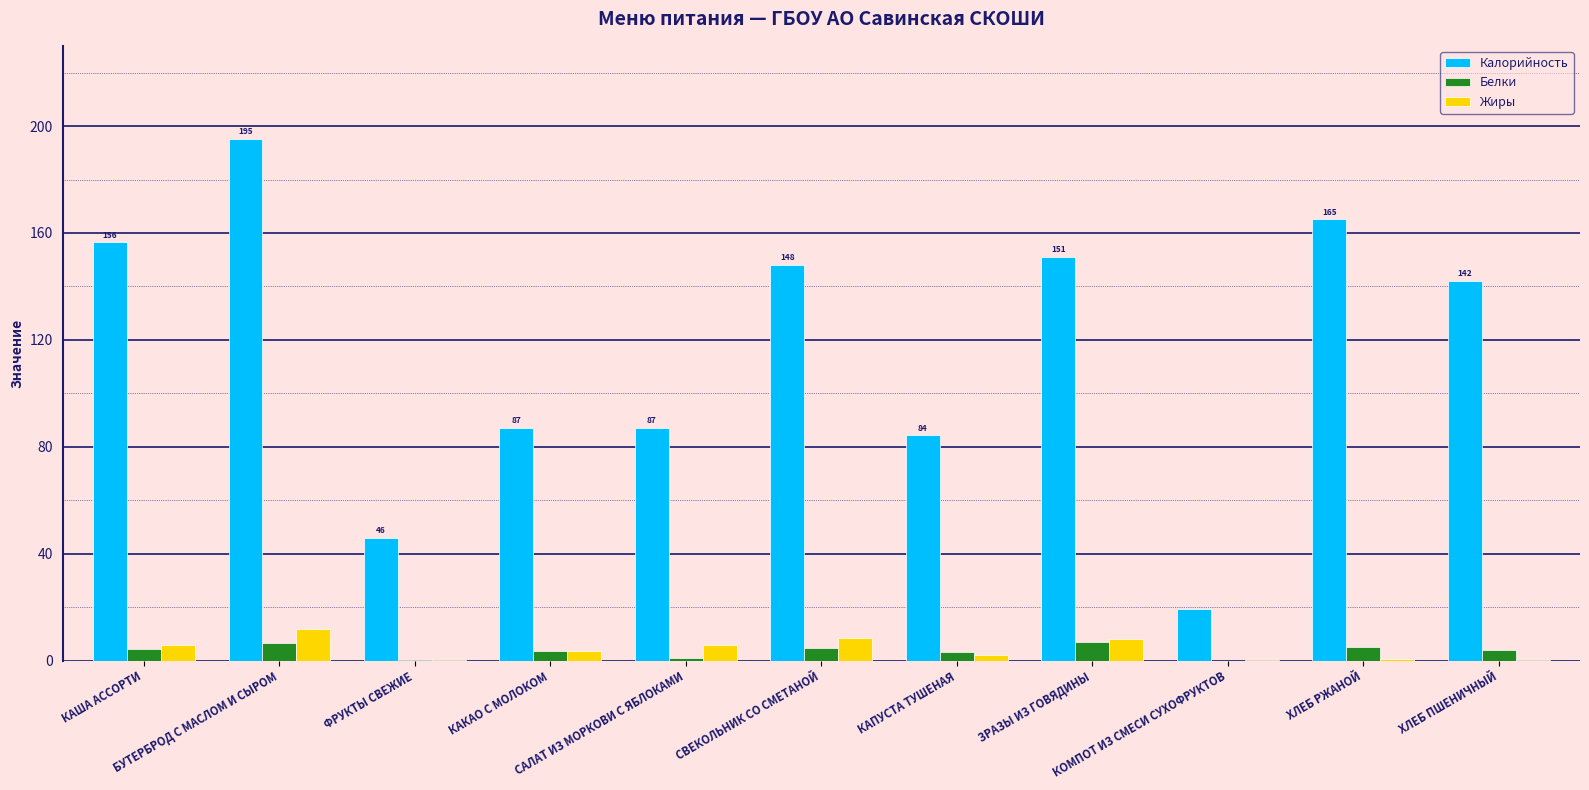

What is the sum of all Жиры values?

47.9